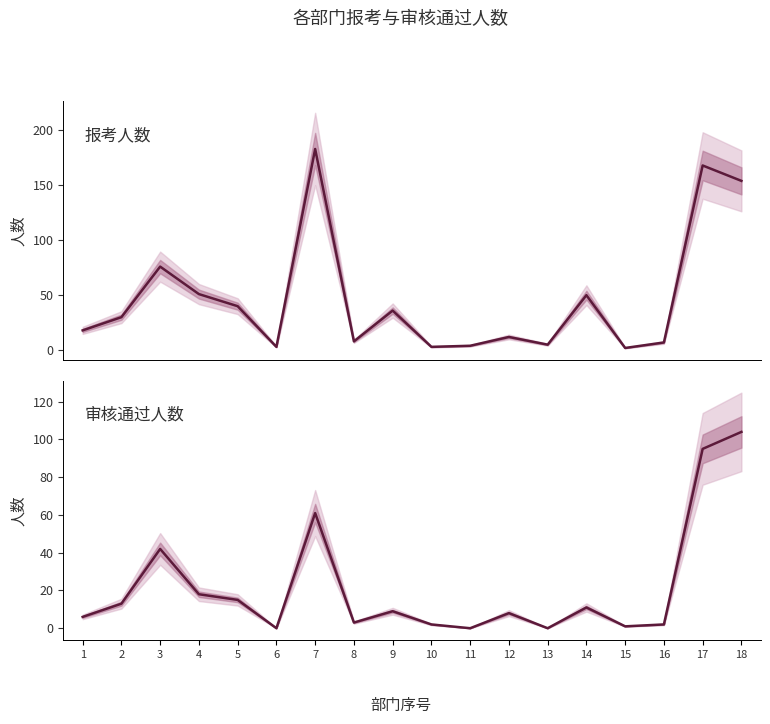

True or false: 审核通过人数 and 报考人数 intersect in this chart.

False